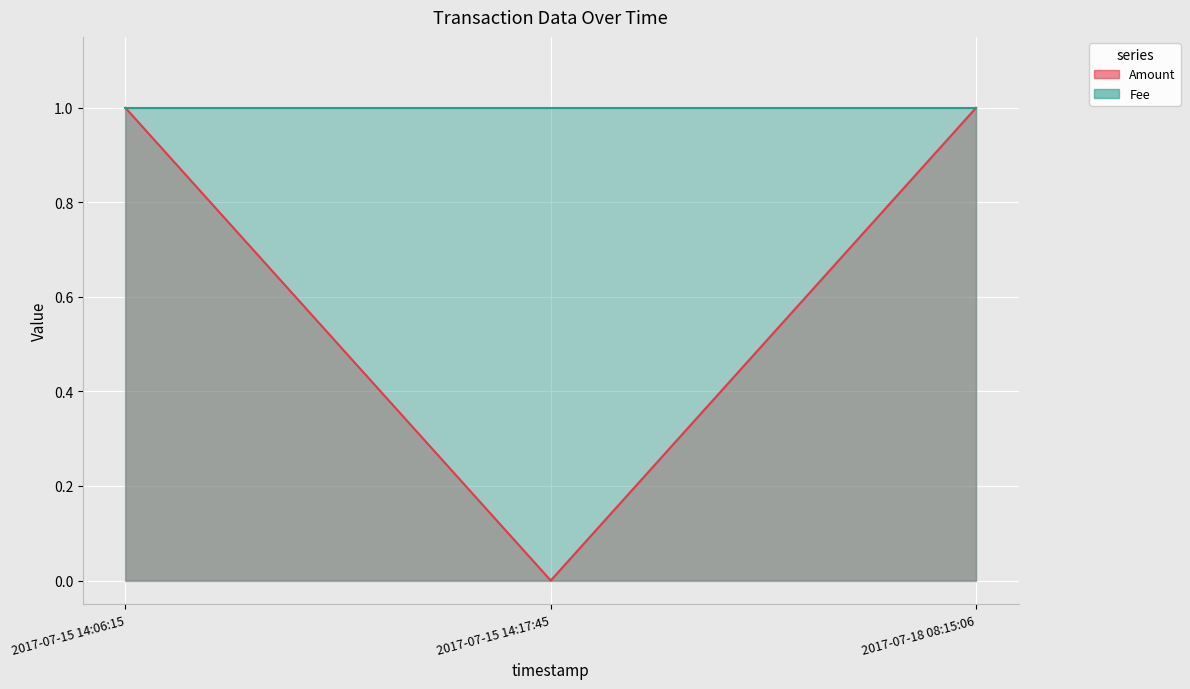

What is the label of the 2nd point from the right?

2017-07-15 14:17:45